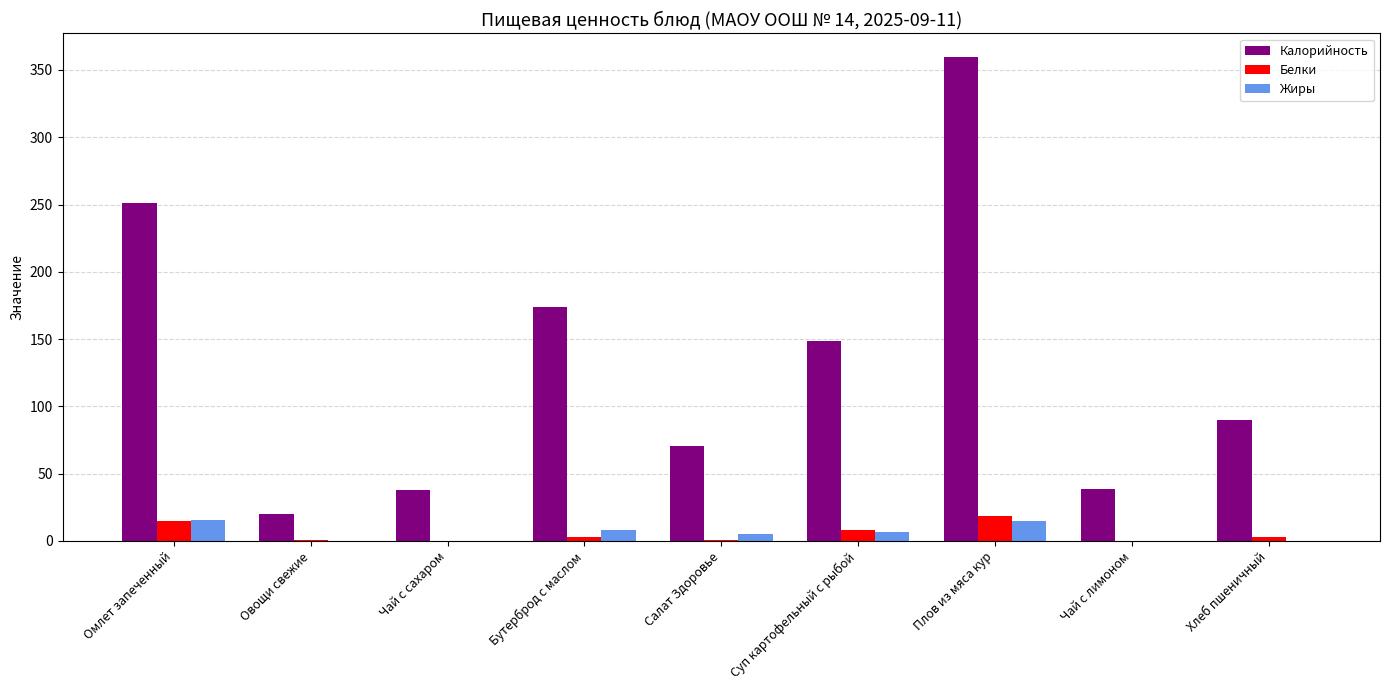

Which label corresponds to the largest value in the chart?

Плов из мяса кур